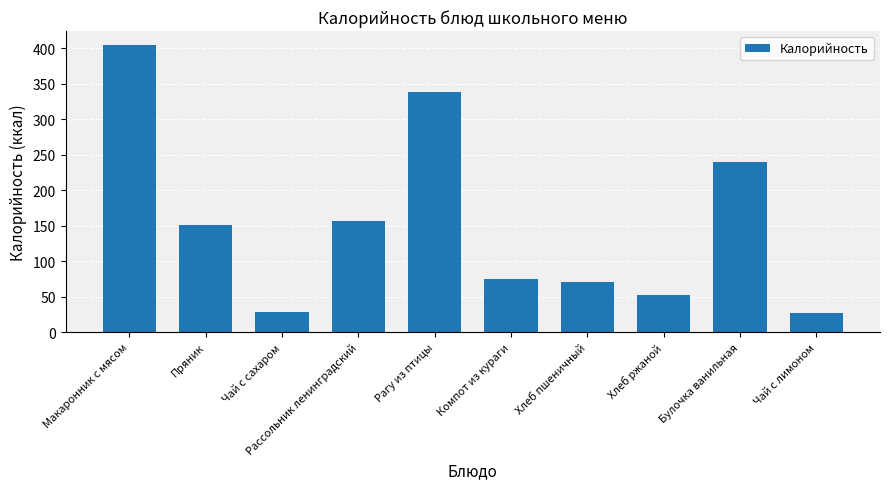

The chart shows a value of 27.2 at Хлеб ржаной. True or false?

False